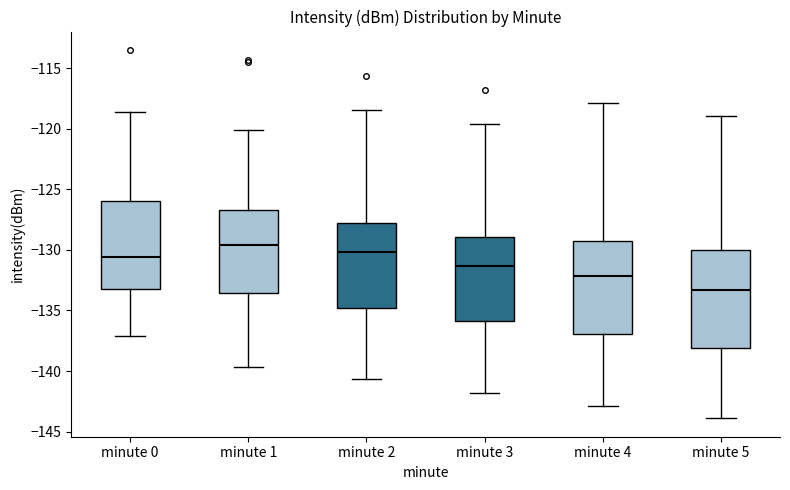

Reading left to right, transcribe this box plot: for each box, give where its median line is, the range the box spans, and where its two whiskers end, as read against the y-axis. The values are not printed on the chart, so give them approximately, as read against the axis.

minute 0: median -130.5, box -133.0 to -126.0, whiskers -137.0 to -118.5
minute 1: median -129.5, box -133.5 to -126.5, whiskers -139.5 to -120.0
minute 2: median -130.0, box -135.0 to -128.0, whiskers -140.5 to -118.5
minute 3: median -131.5, box -136.0 to -129.0, whiskers -142.0 to -119.5
minute 4: median -132.0, box -137.0 to -129.0, whiskers -143.0 to -118.0
minute 5: median -133.5, box -138.0 to -130.0, whiskers -144.0 to -119.0